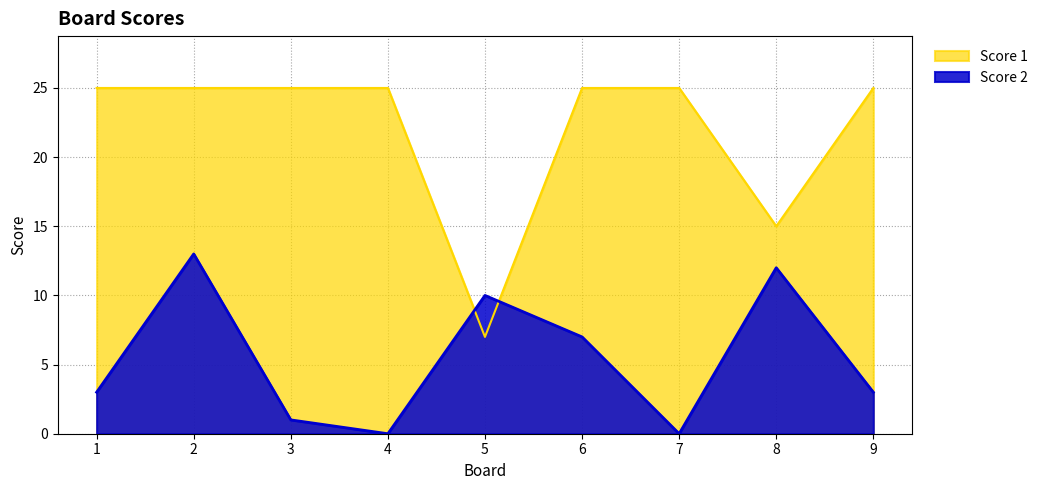

Does the chart display data point markers on the line(s)?

No